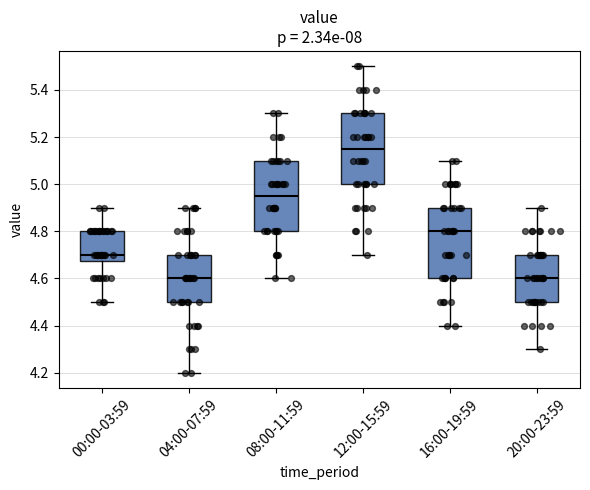

Which box's median line is the highest?

12:00-15:59